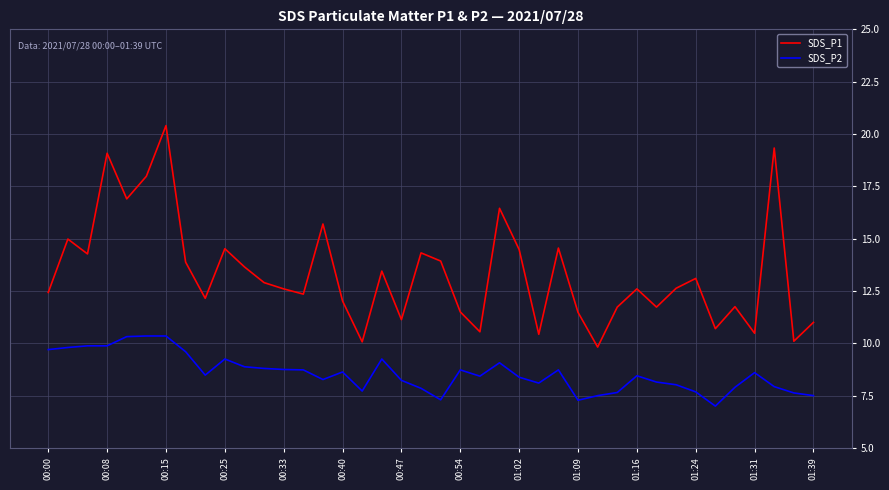

Which series has the largest total across all categories?

SDS_P1